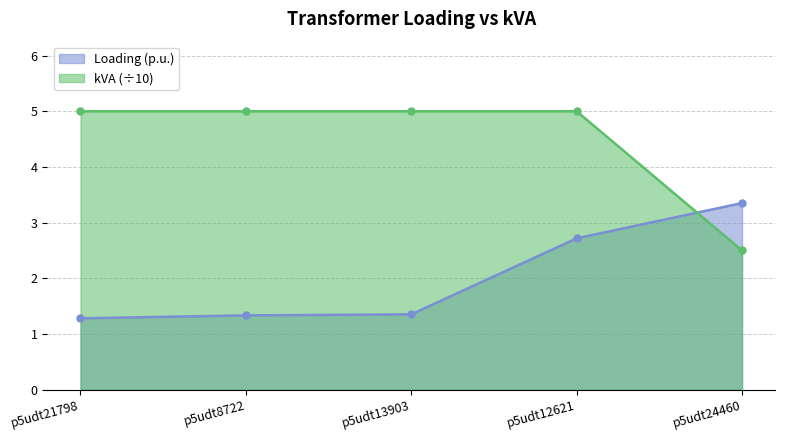

List the series in order of their peak value, lowest first.

Loading (p.u.), kVA (÷10)